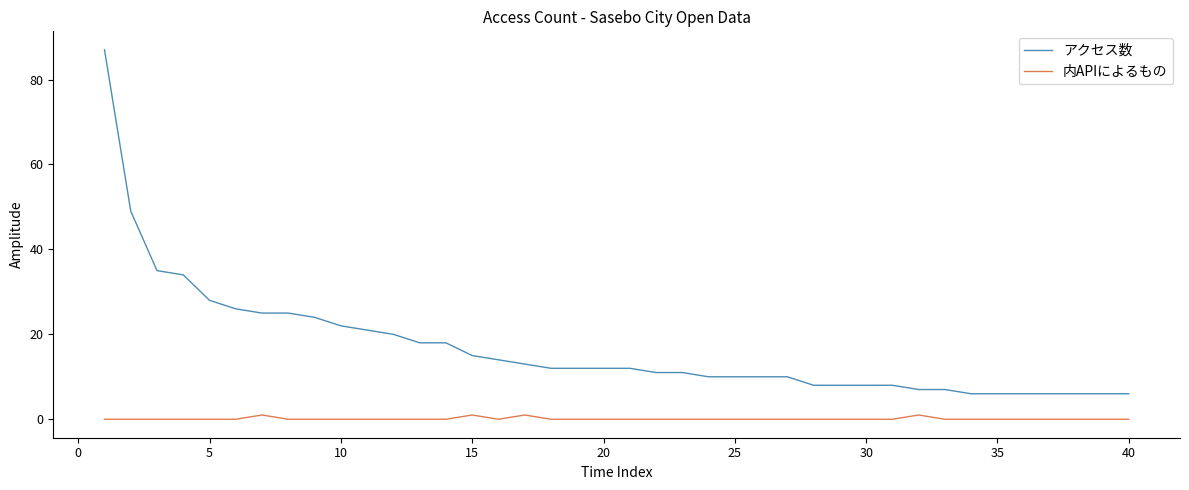

True or false: 内APIによるもの and アクセス数 cross at least once.

False